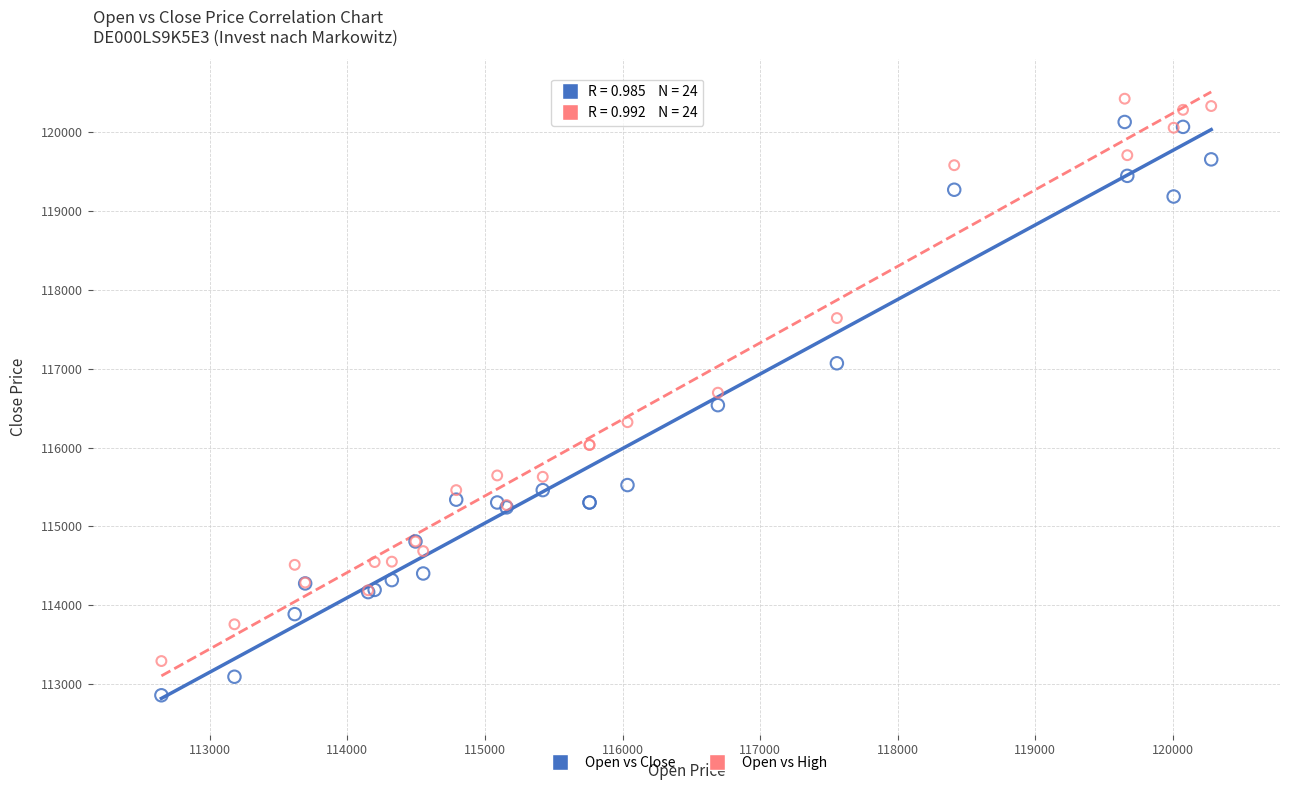

Which series reaches the minimum Y coordinate?

Open vs Close